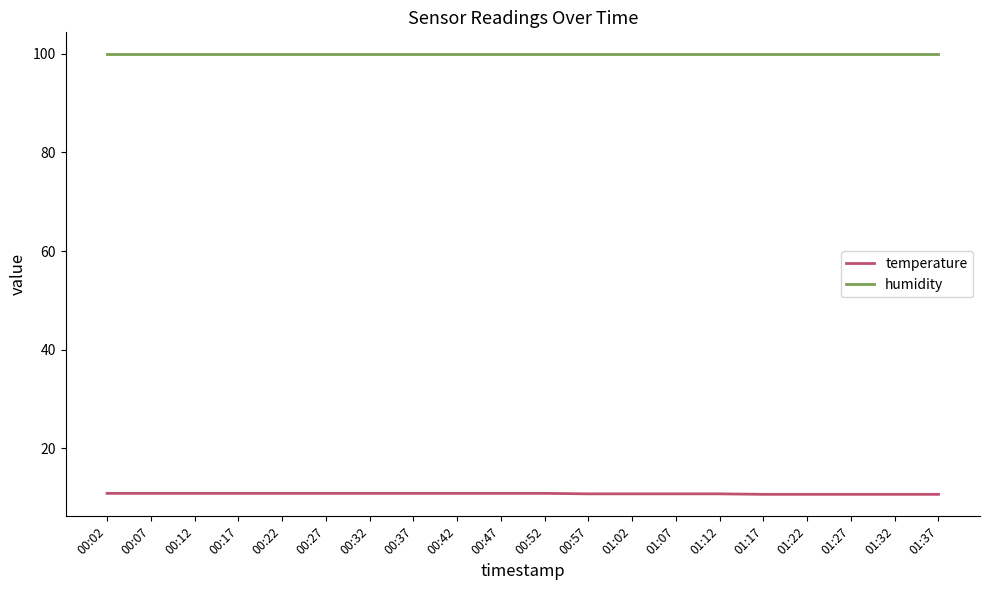

Is it true that humidity equals 99.9 at 01:27?

True